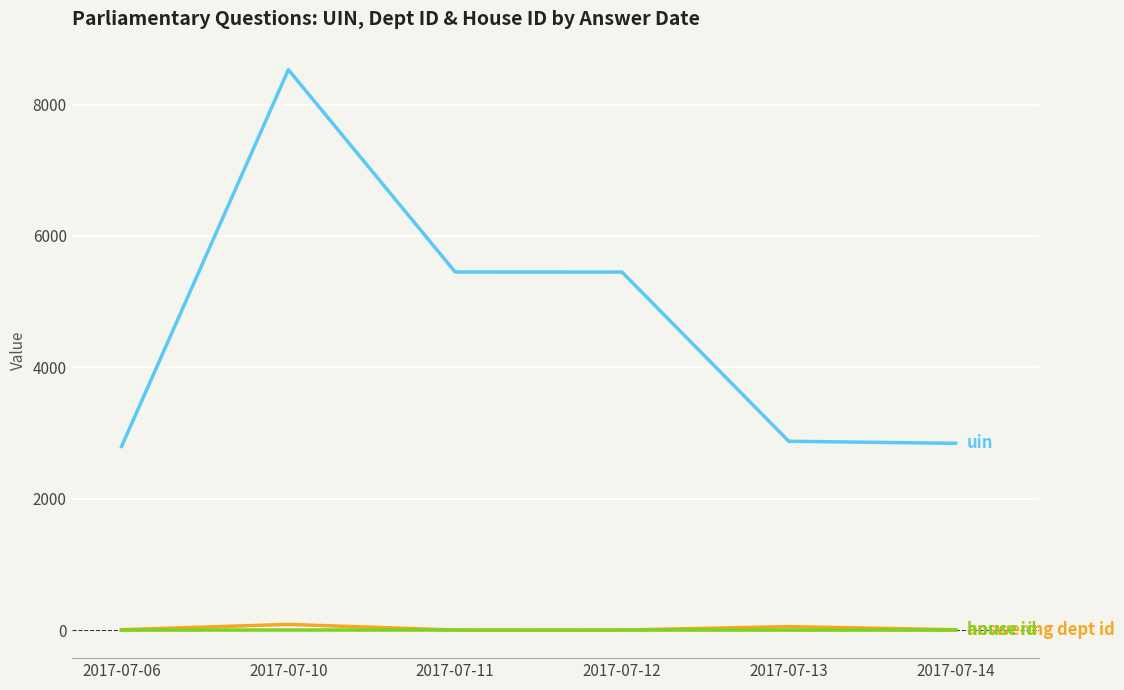

At which category is the sum across all series the highest?

2017-07-10